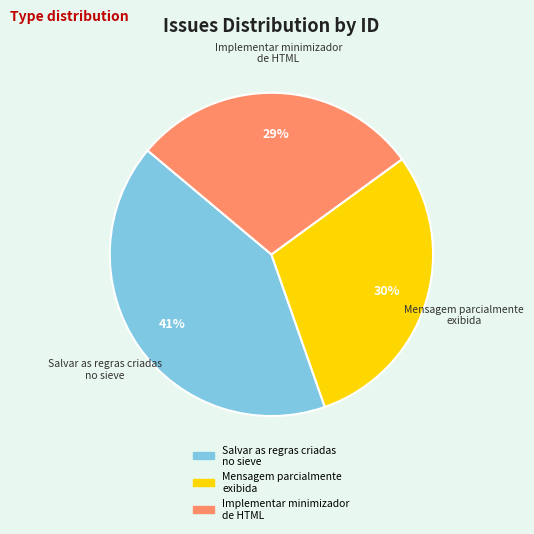

Rank the categories by value from lowest to highest.

Implementar minimizador de HTML, Mensagem parcialmente exibida, Salvar as regras criadas no sieve